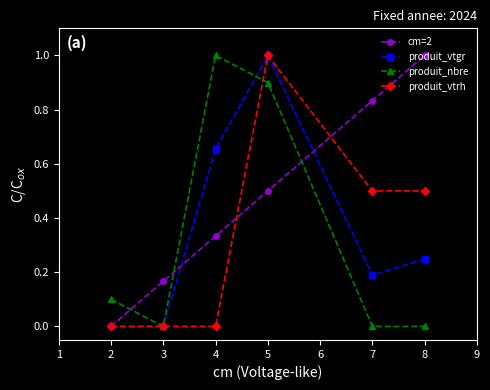

What is the greatest value displayed?

1.0